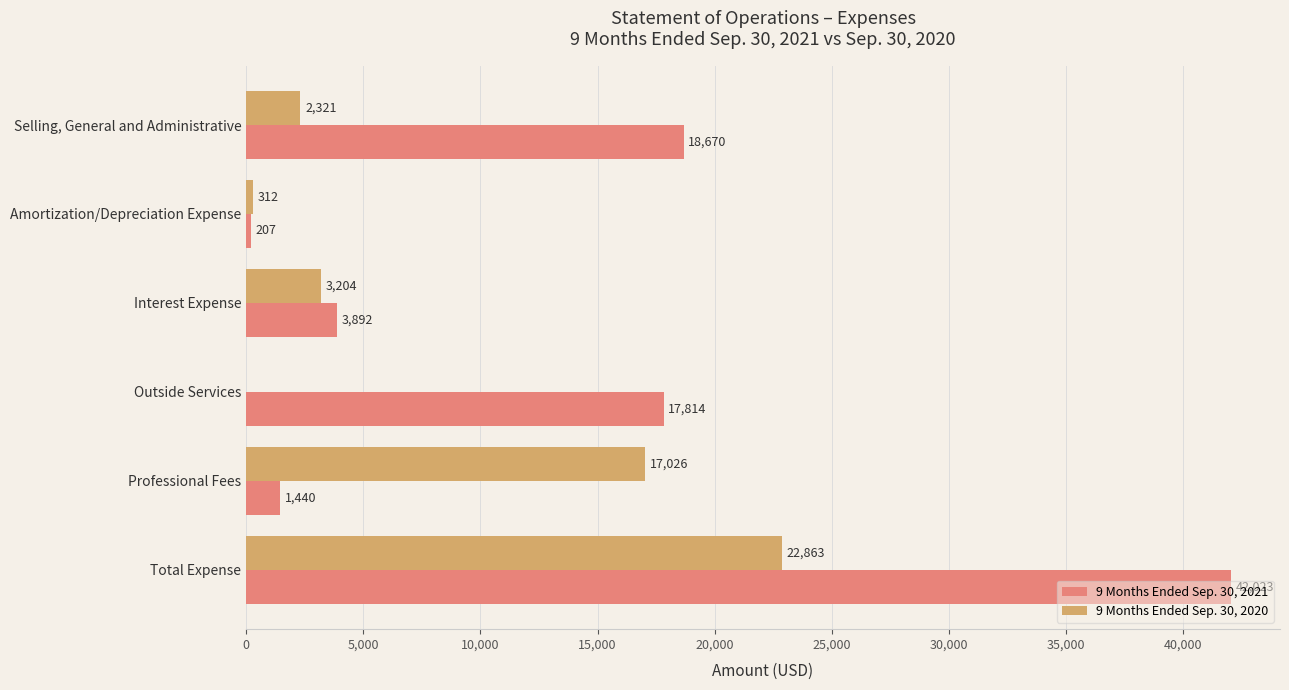

Between Amortization/Depreciation Expense and Total Expense, which series saw the biggest shift?

9 Months Ended Sep. 30, 2021